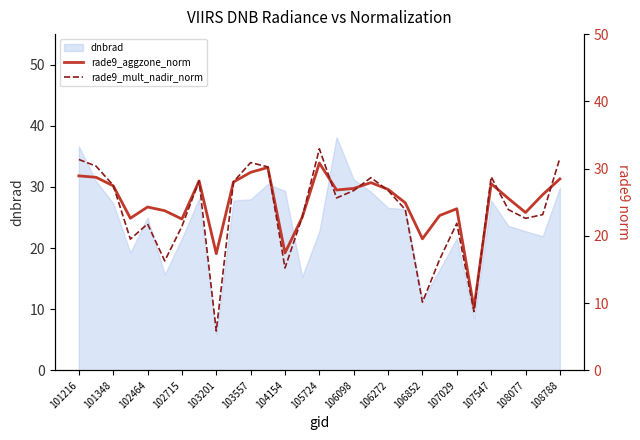

What is the sum of all rade9_mult_nadir_norm values?

681.2